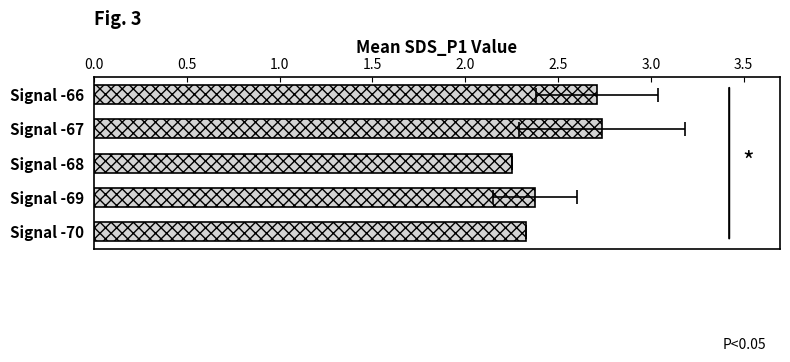

What is the difference between the second highest and minimum values?

0.5